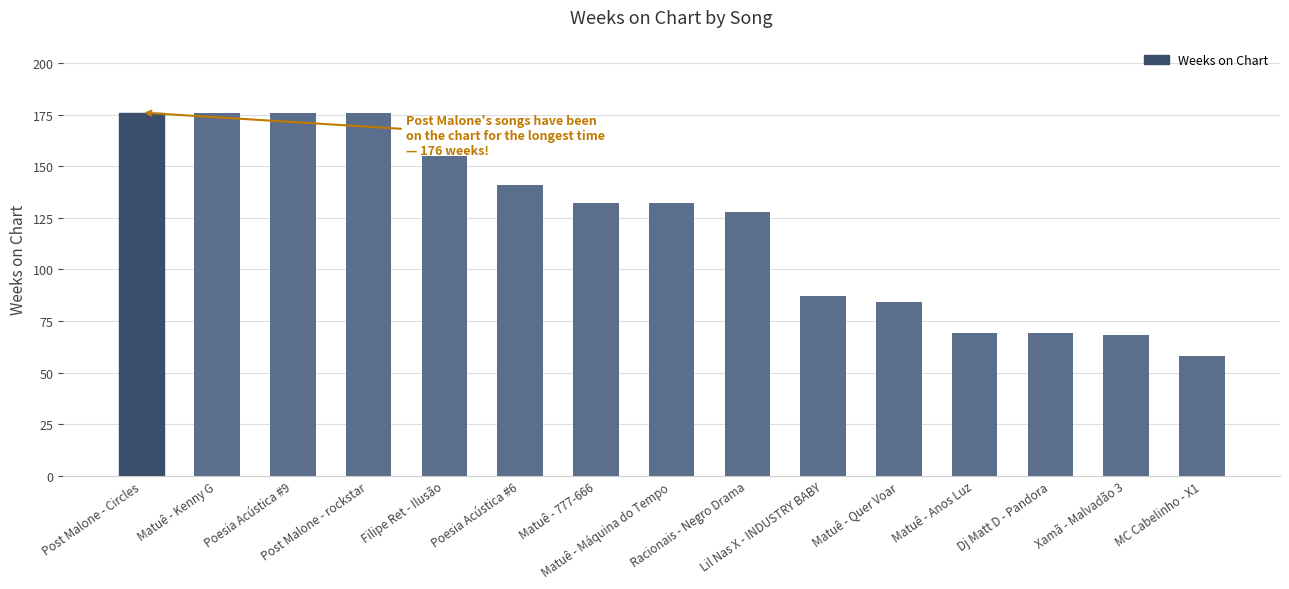

What is the label of the 4th bar from the right?

Matuê - Anos Luz